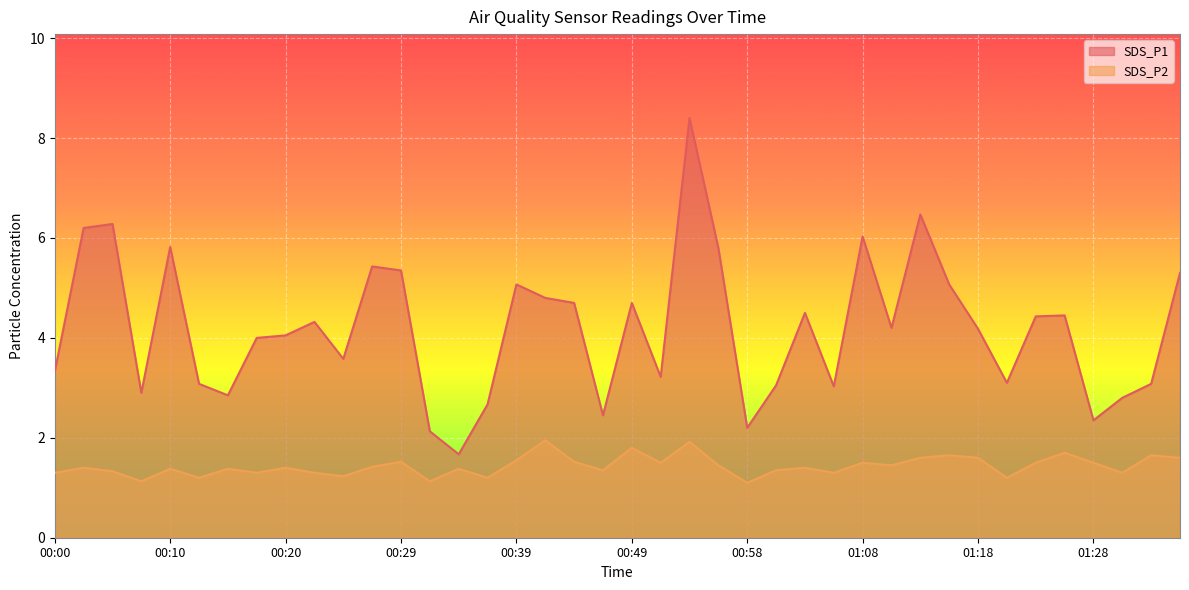

Is it true that SDS_P2 equals 1.3 at 00:22?

True